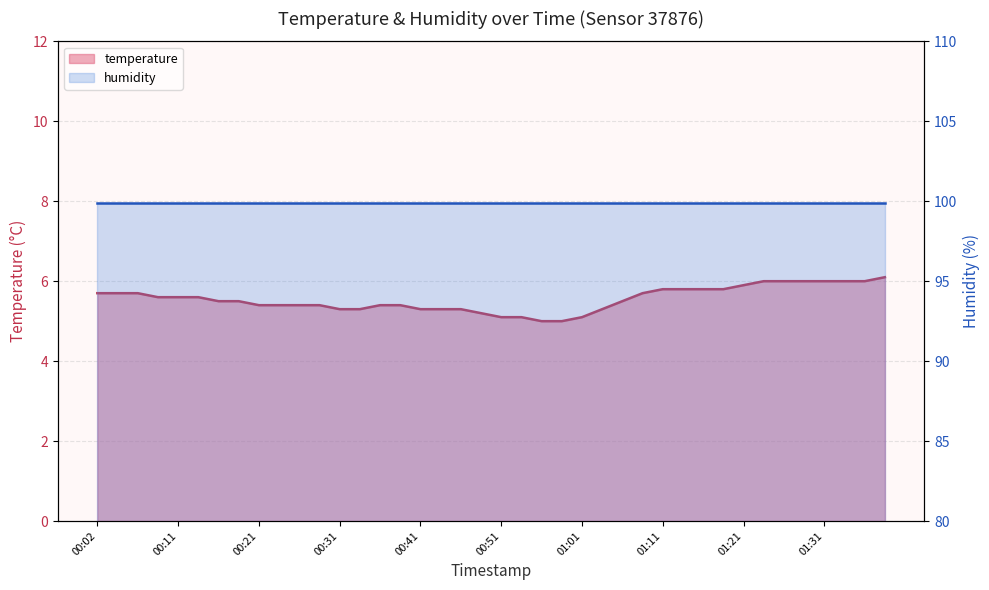

List the labels in order of value, largest first.

01:38, 01:23, 01:26, 01:28, 01:31, 01:33, 01:36, 01:21, 01:11, 01:13, 01:16, 01:18, 00:02, 00:04, 00:06, 01:08, 00:09, 00:11, 00:14, 00:16, 00:19, 01:06, 00:21, 00:24, 00:26, 00:29, 00:36, 00:38, 00:31, 00:33, 00:41, 00:43, 00:46, 01:03, 00:48, 00:51, 00:53, 01:01, 00:56, 00:58